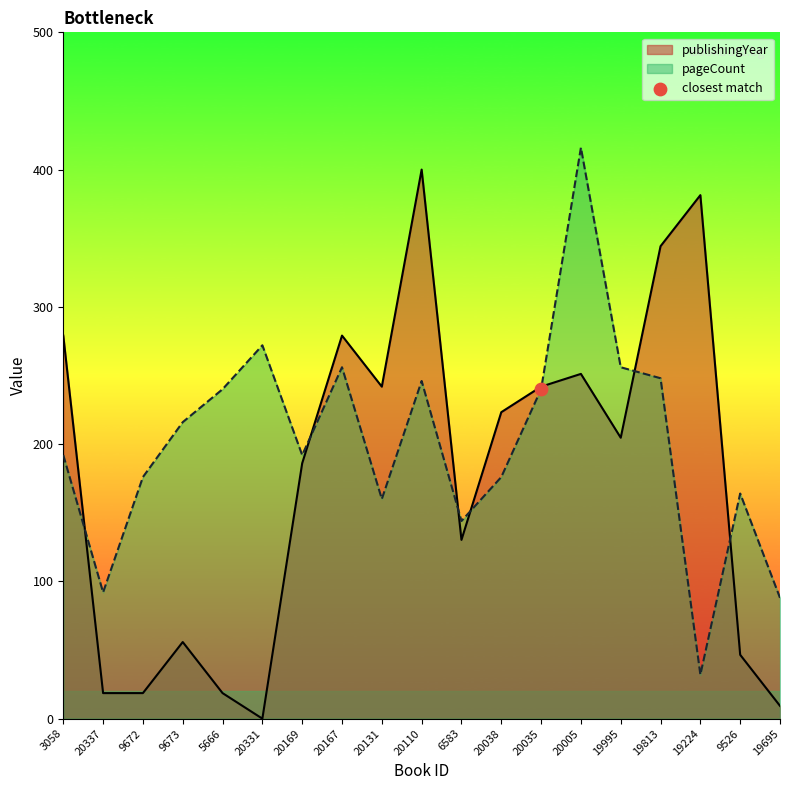

What are all the series names shown in the legend?

publishingYear, pageCount